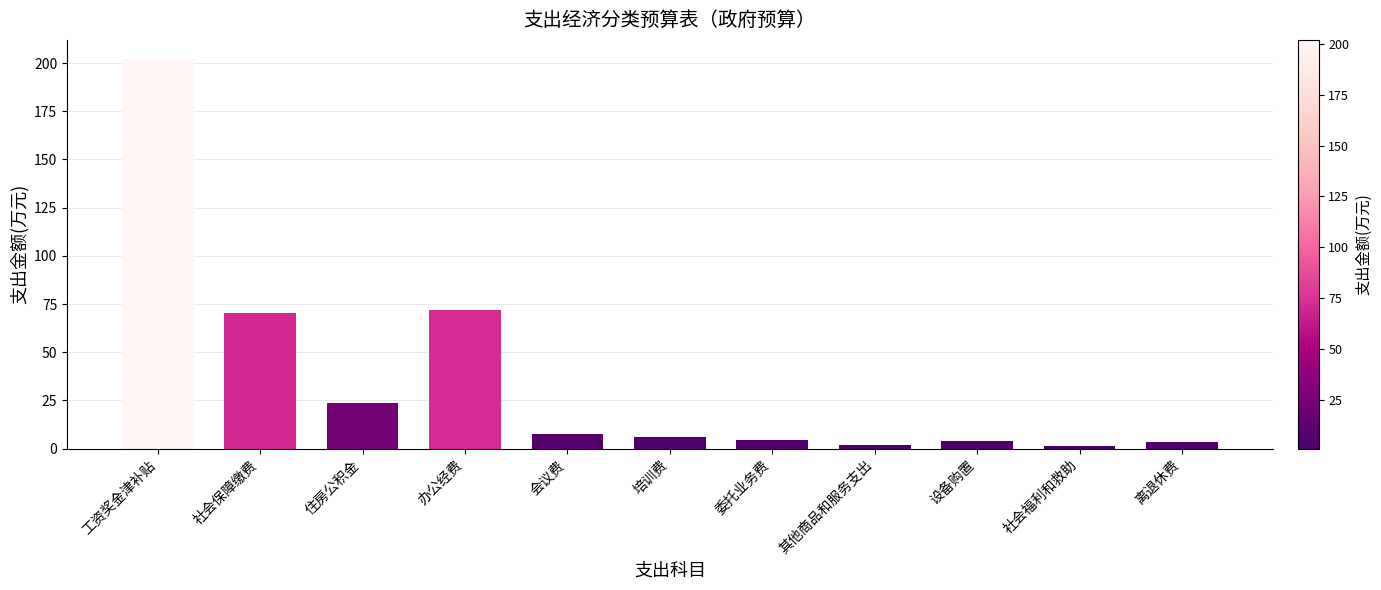

Is it true that the value at 工资奖金津补贴 is 300.2?

False